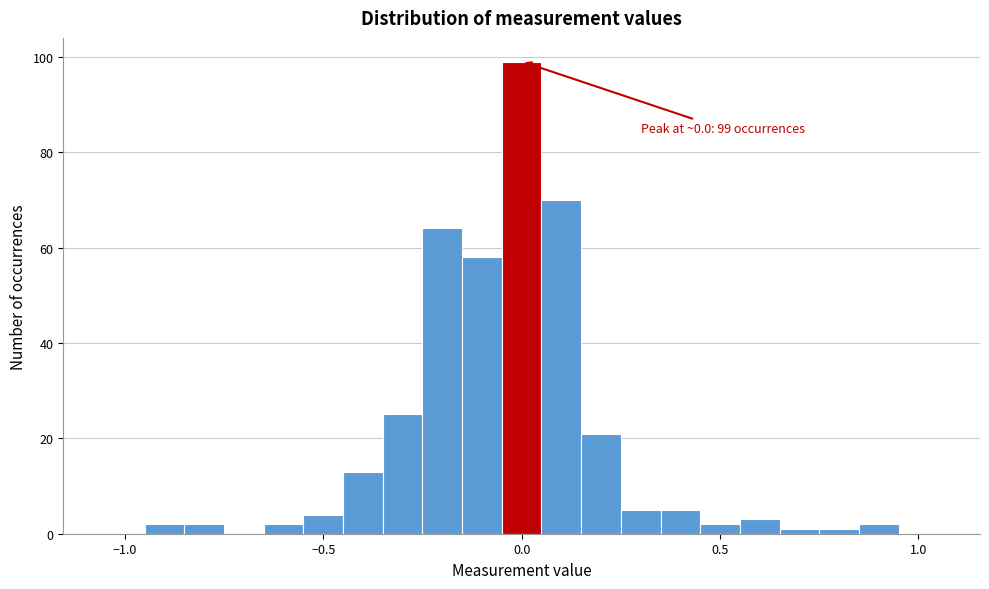

Around what value on the x-axis is the tallest bar? Give the approximate position of its centre, as read against the axis.

0.00